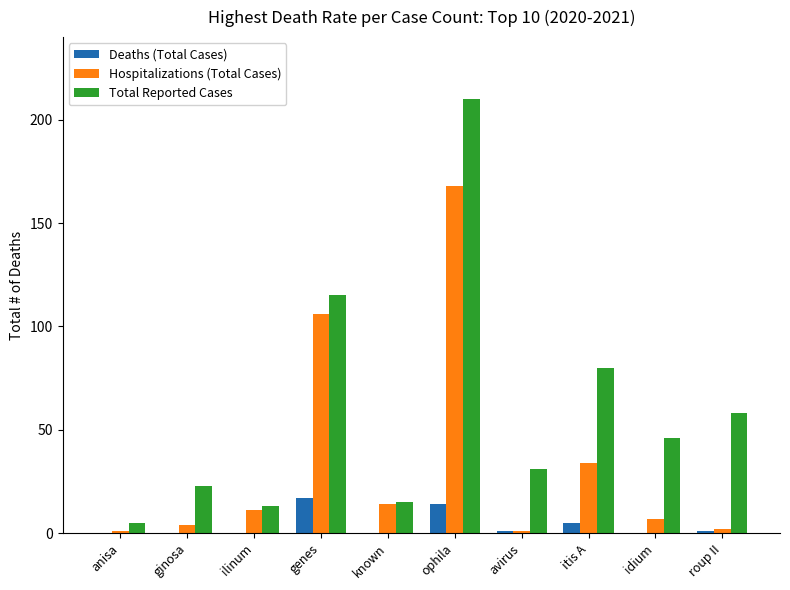

Reading left to right, list all the values displayed in this chart.

Deaths (Total Cases): 0	0	0	17	0	14	1	5	0	1
Hospitalizations (Total Cases): 1	4	11	106	14	168	1	34	7	2
Total Reported Cases: 5	23	13	115	15	210	31	80	46	58